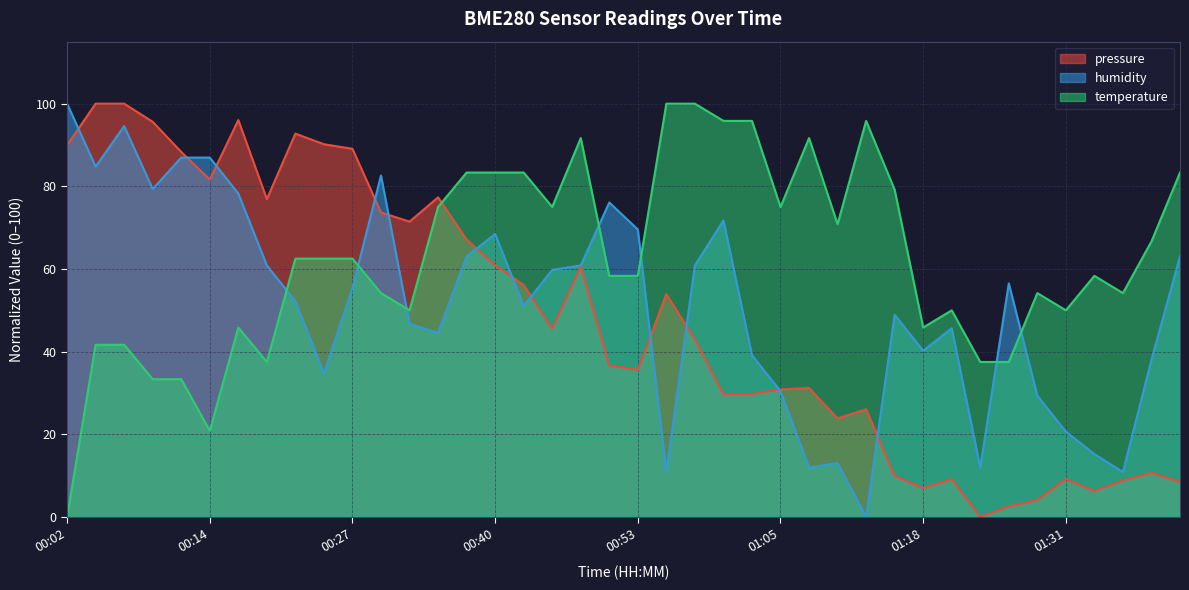

The value of pressure at 01:23 is 31.4. True or false?

False